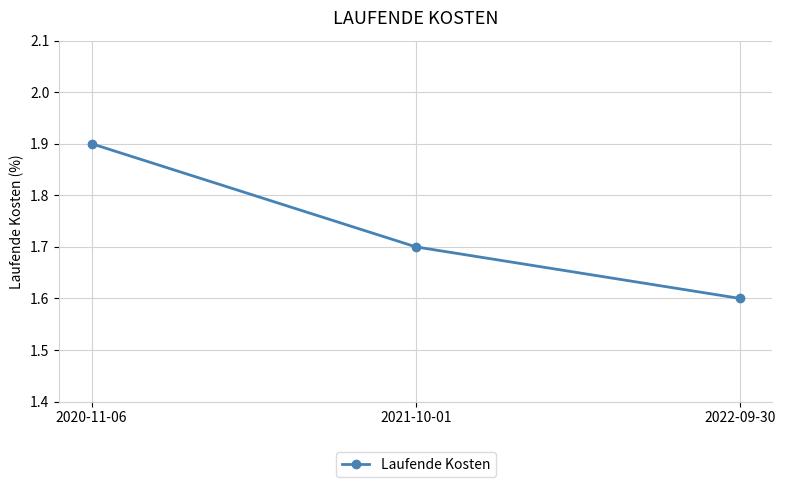

What is the sum of the values at 2021-10-01 and 2020-11-06?

3.6